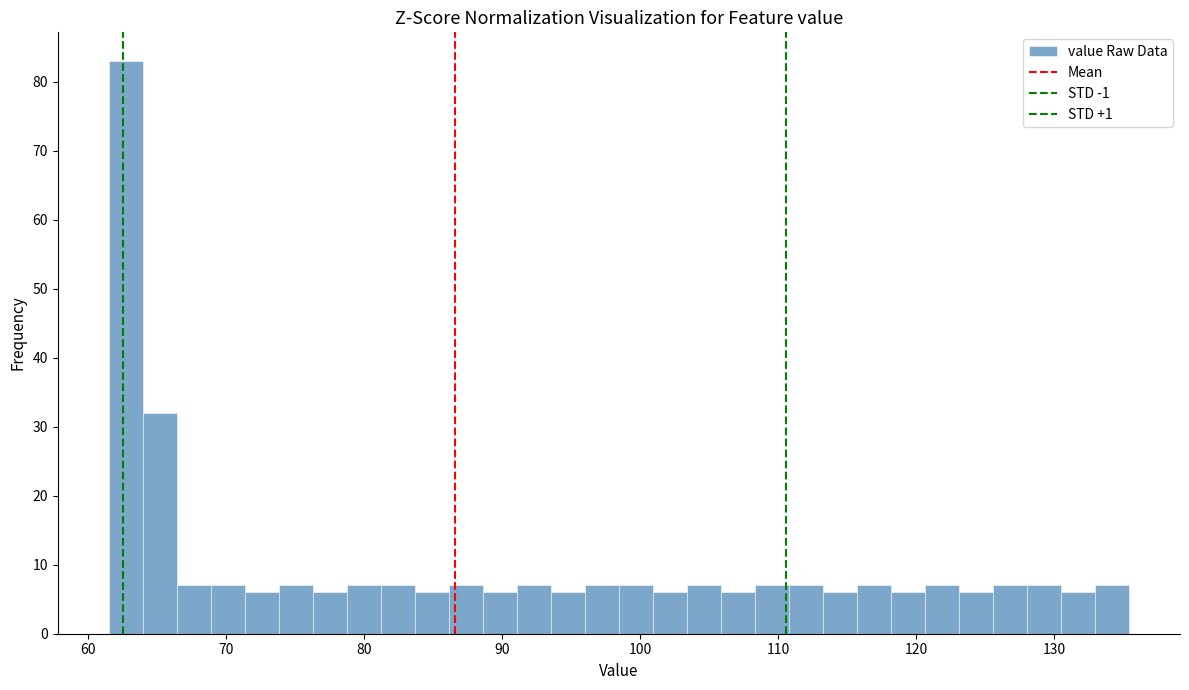

Around what value on the x-axis is the tallest bar? Give the approximate position of its centre, as read against the axis.

63